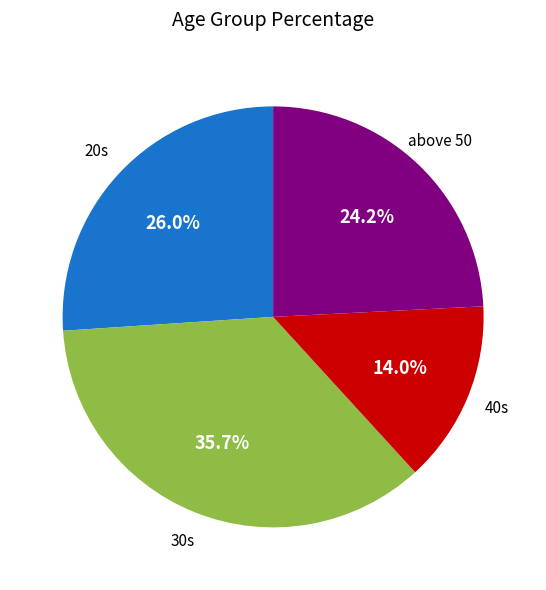

Which category has the biggest portion of the pie?

30s